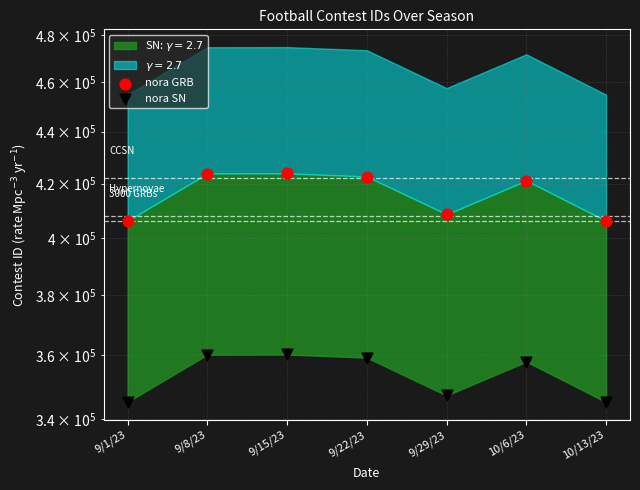

What is the total value across all series at 9/15/23?

784139.1